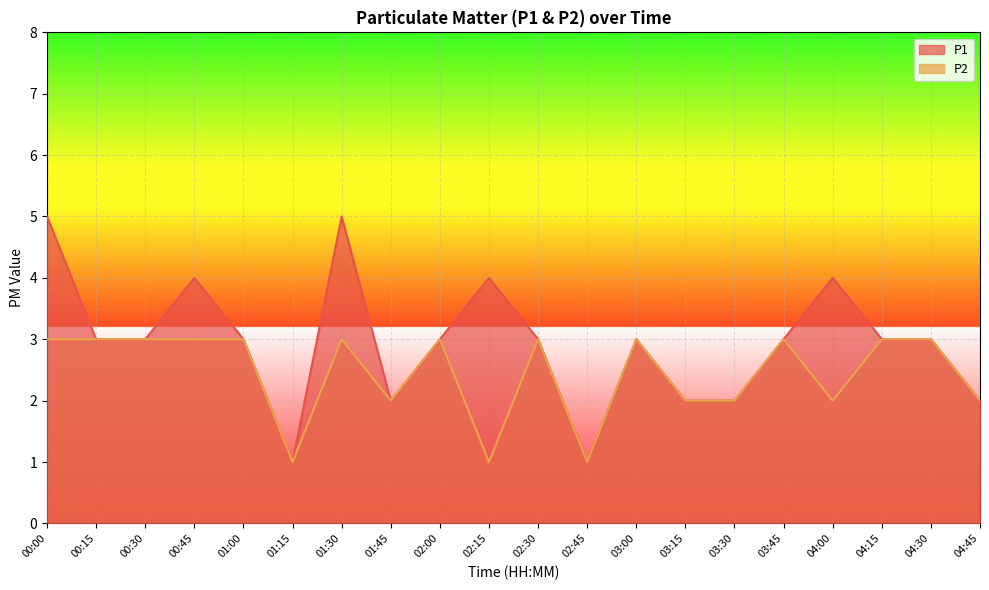

True or false: P1 and P2 cross at least once.

False